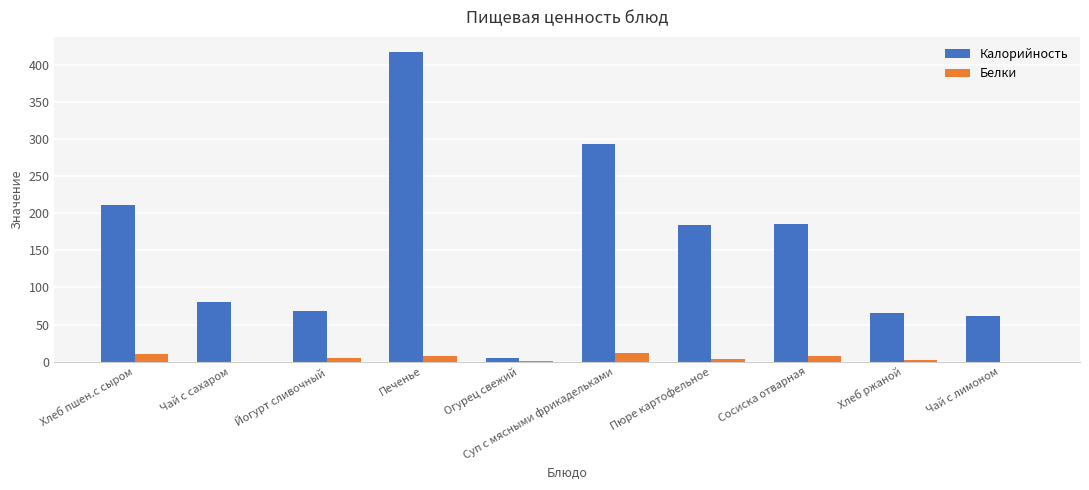

What is the highest value of the Белки series?

12.0